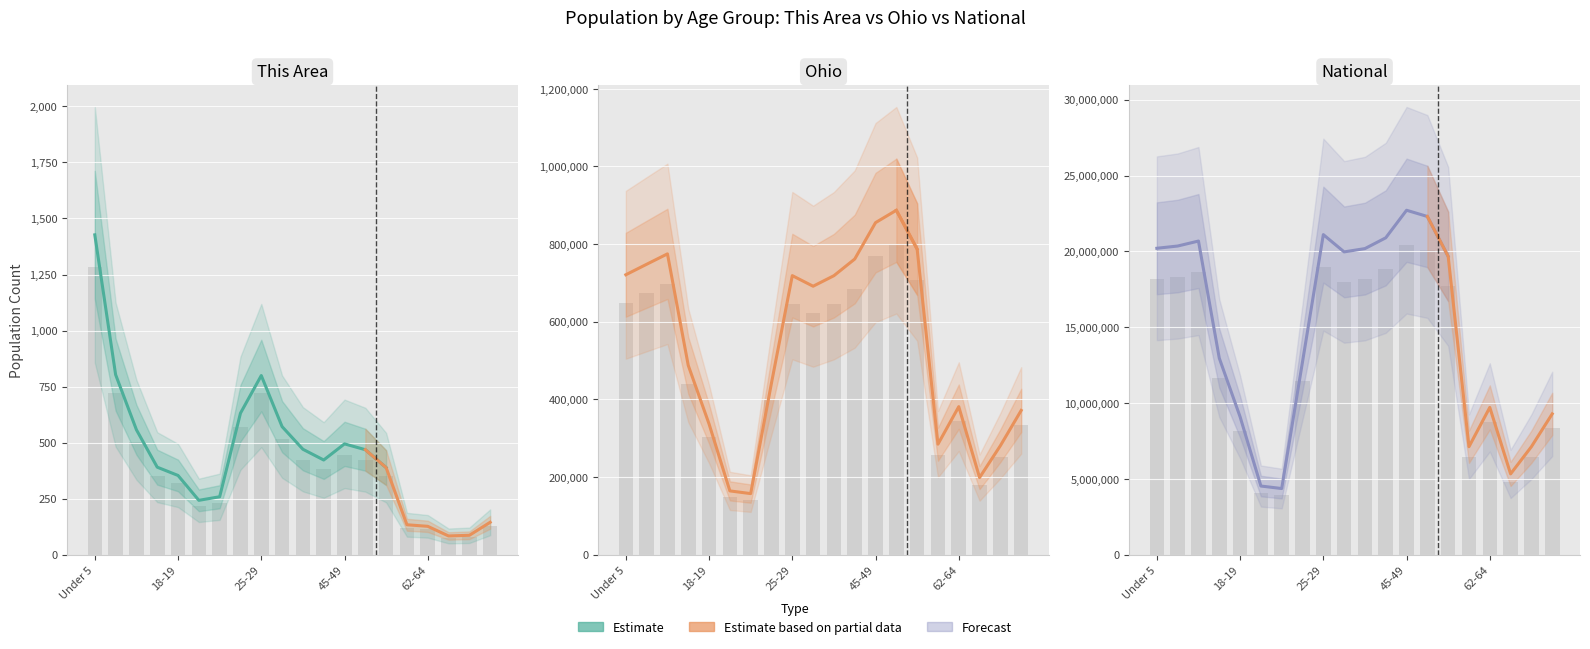

At how many categories does at least one series exceed 2503502?

20